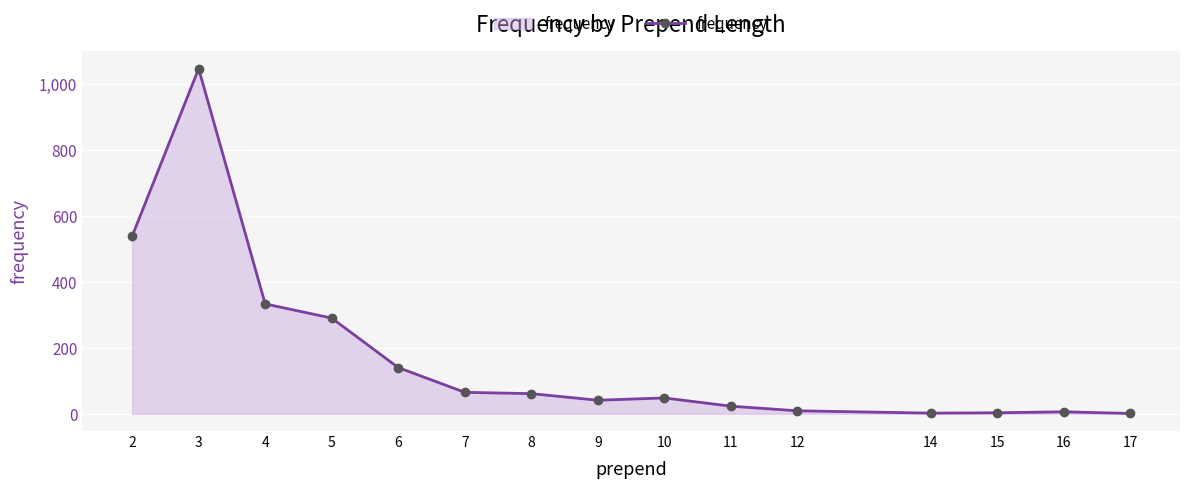

At which category does the data reach its first local peak?

3